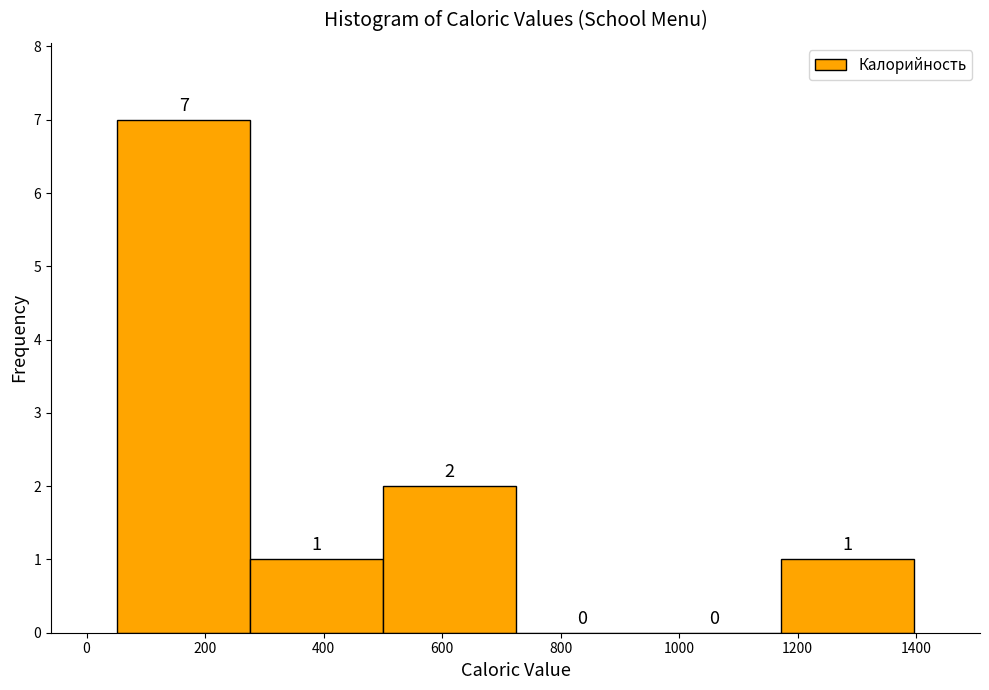

Reading left to right, transcribe this chart: for each bar, give the range it covers on the x-axis and its height. The bar edges are not printed on the chart, so give them approximately, as read against the axis.

52 to 276: 7
276 to 500: 1
500 to 724: 2
724 to 948: 0
948 to 1172: 0
1172 to 1396: 1